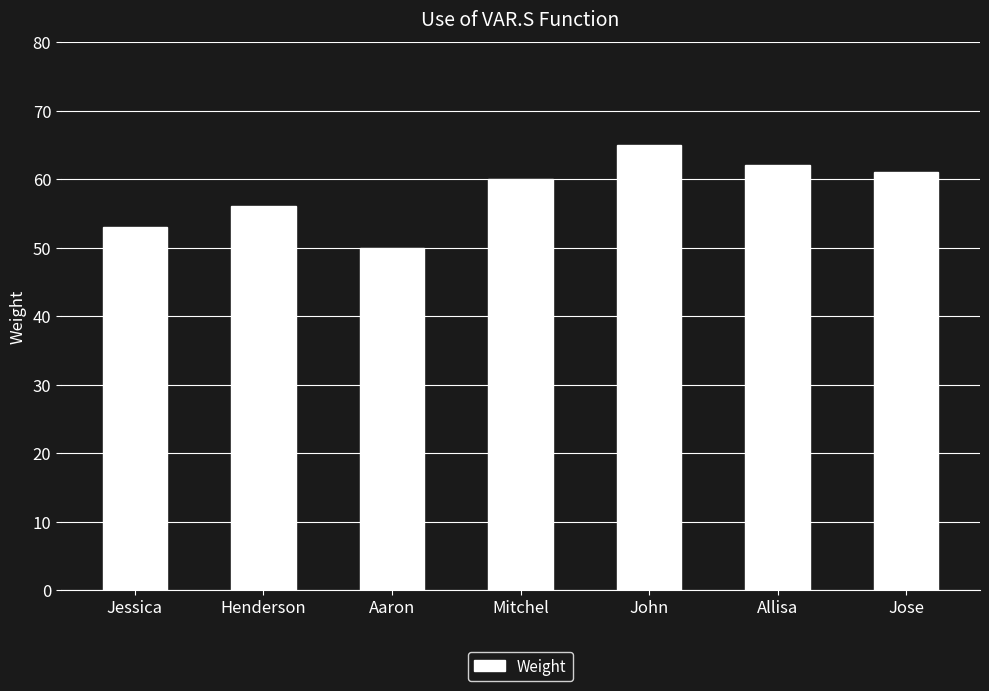

Reading left to right, transcribe all the data shown in this chart.

Jessica=53	Henderson=56	Aaron=50	Mitchel=60	John=65	Allisa=62	Jose=61